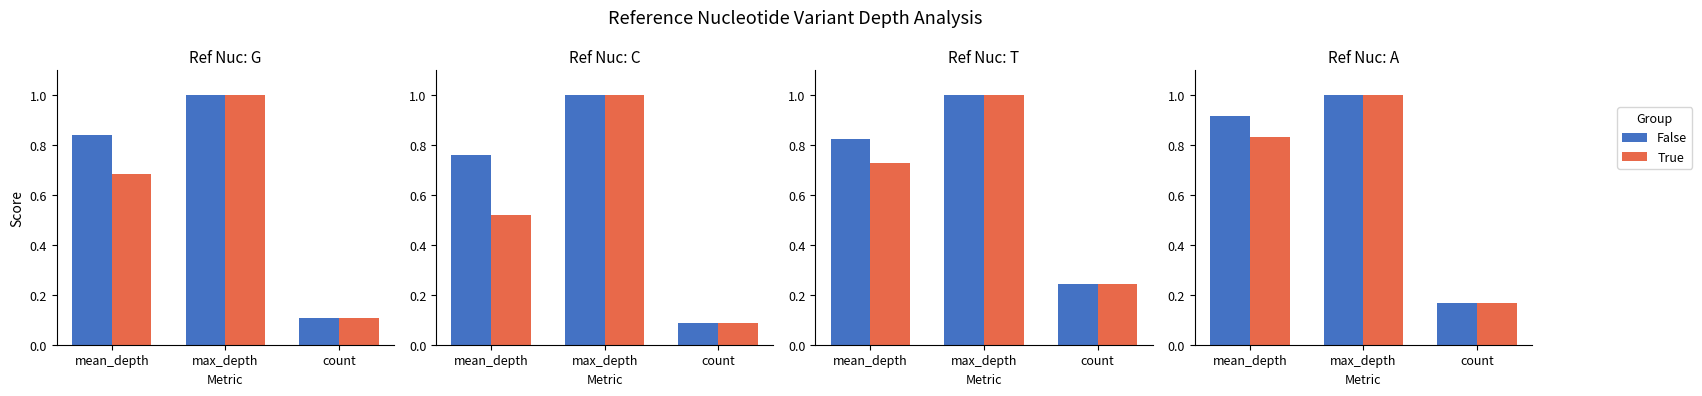

Rank the series by their average value, from highest to lowest.

False, True